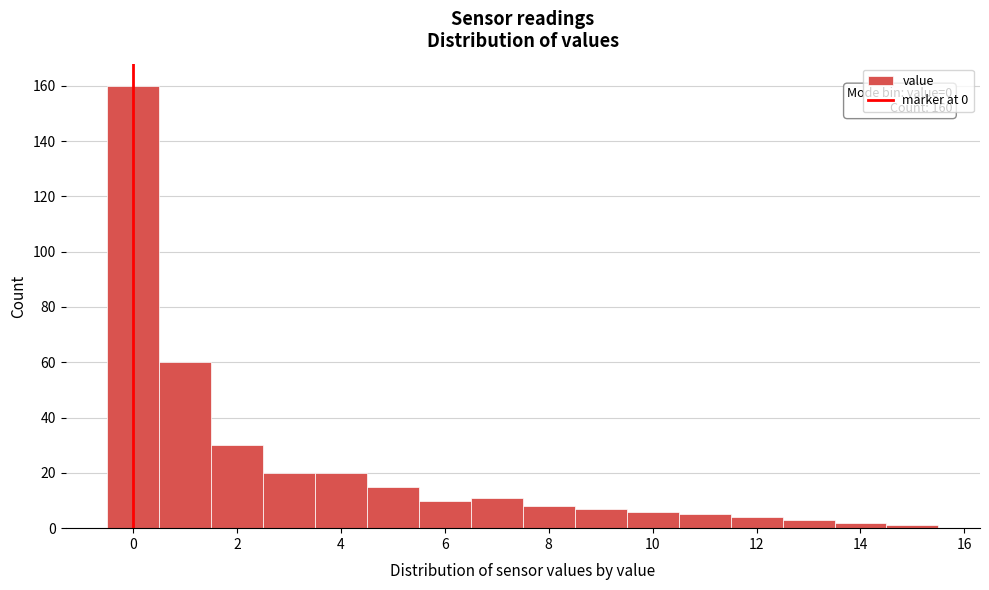

Which range on the x-axis has the tallest bar?

-0.5 to 0.5